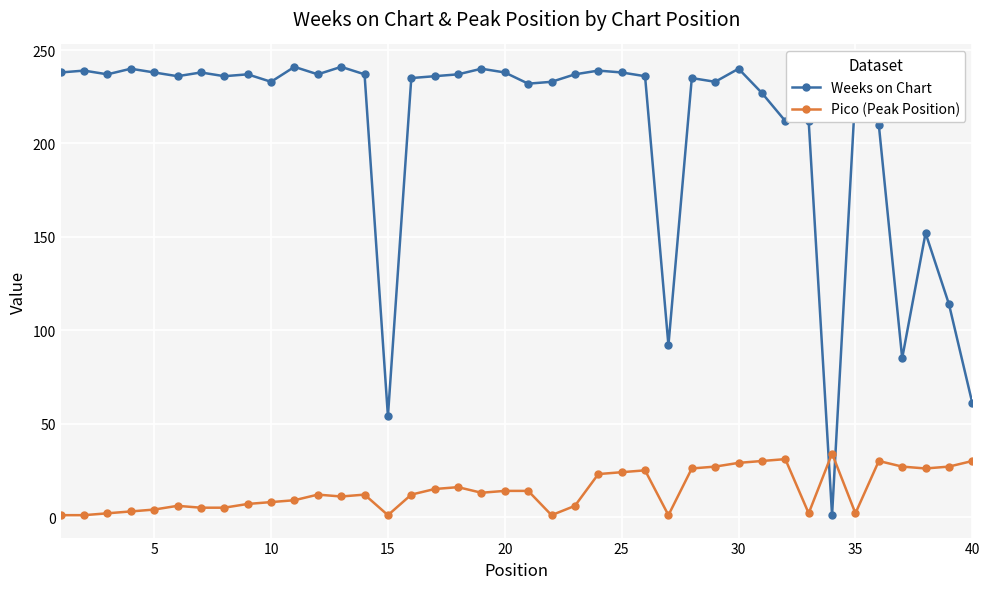

Rank the series by their maximum value, from highest to lowest.

Weeks on Chart, Pico (Peak Position)